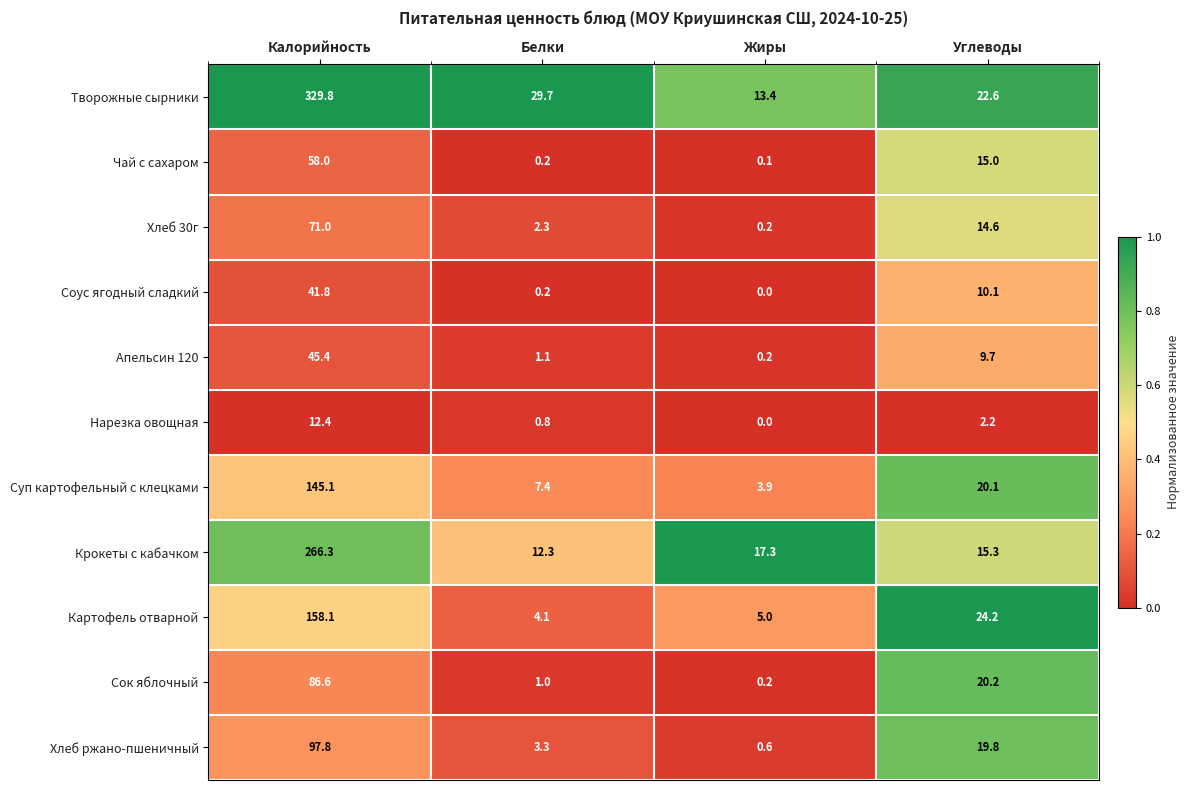

Rank the series by their maximum value, from lowest to highest.

Нарезка овощная, Соус ягодный сладкий, Апельсин 120, Чай с сахаром, Хлеб 30г, Сок яблочный, Хлеб ржано-пшеничный, Суп картофельный с клецками, Картофель отварной, Крокеты с кабачком, Творожные сырники